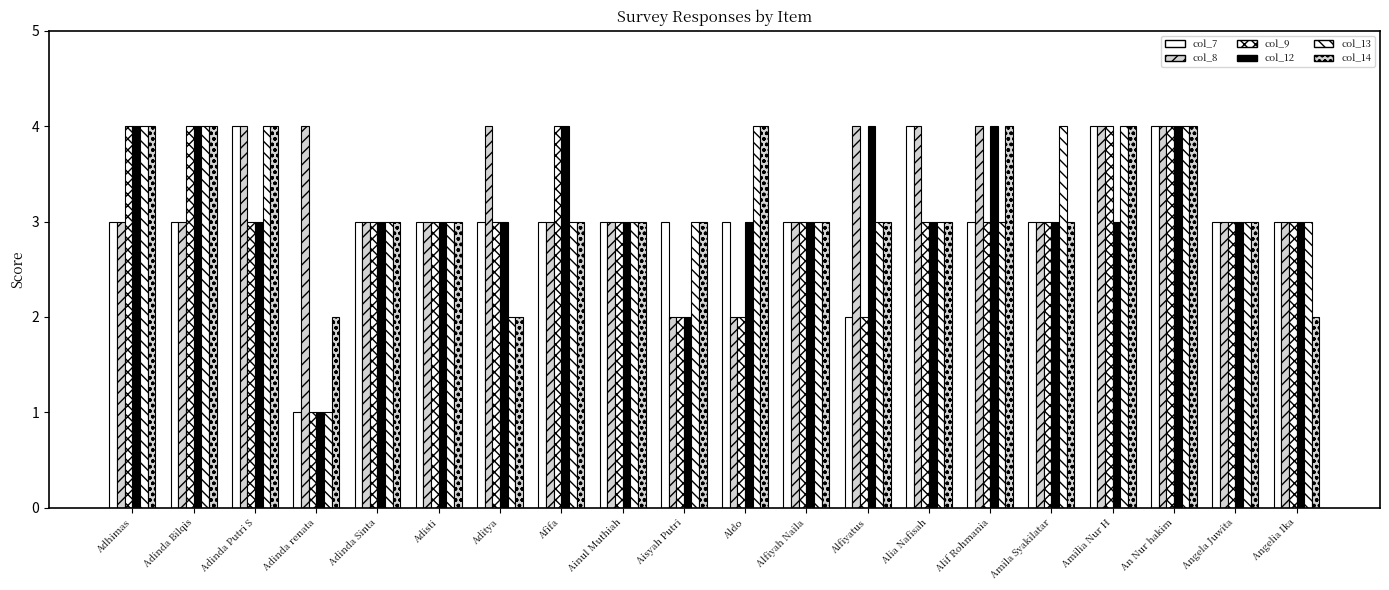

Are the bars grouped side by side (vs. stacked)?

Yes